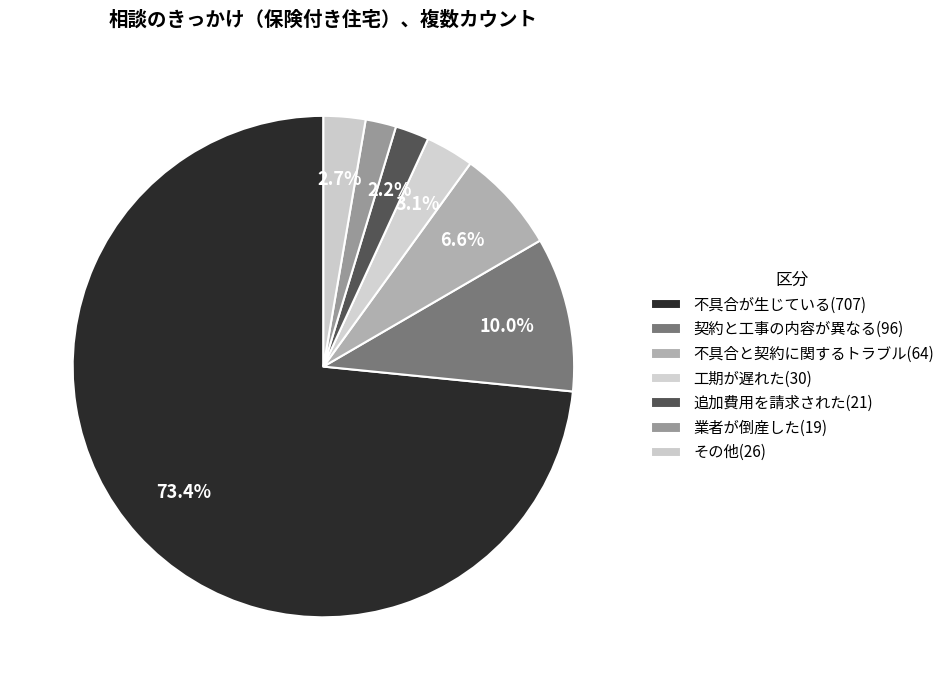

Count the number of slices in the pie.

7